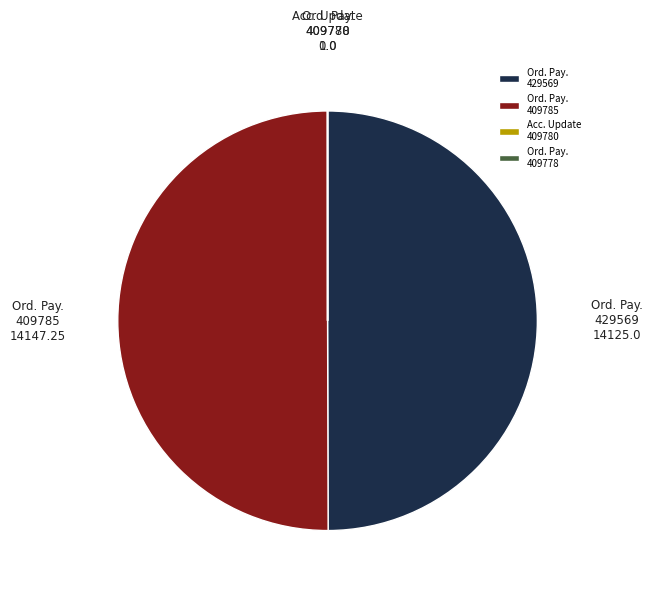

Approximately how many times larger is the value at Ord. Pay. 409785 compared to Ord. Pay. 429569?

1.0